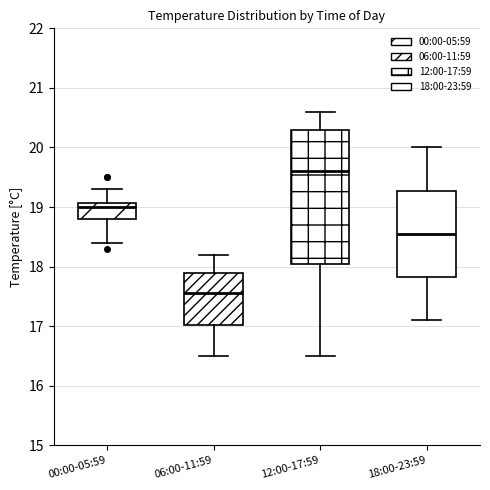

Which box is the tallest, from its lower edge to its upper edge?

12:00-17:59